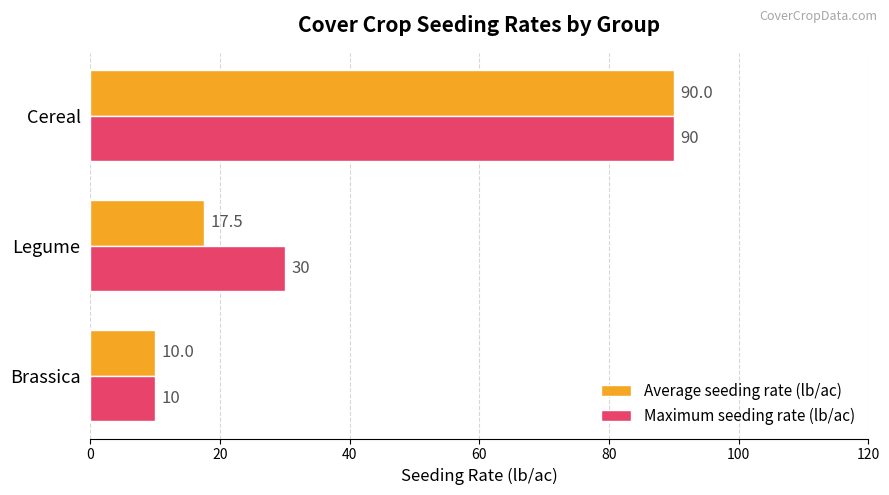

At which label does Maximum seeding rate (lb/ac) reach its peak?

Cereal